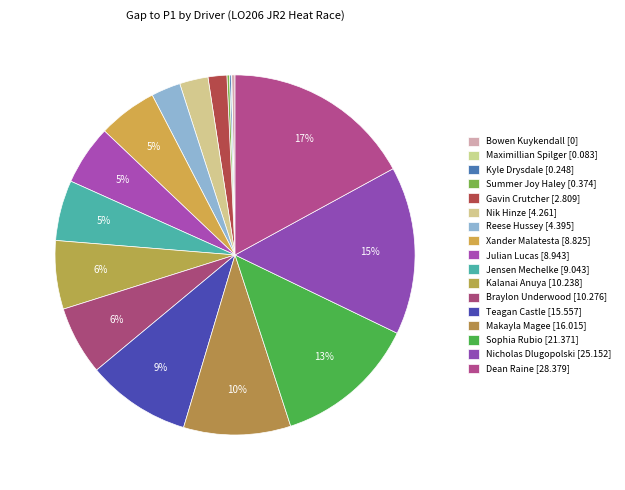

Does Kyle Drysdale account for over 50% of the chart?

No